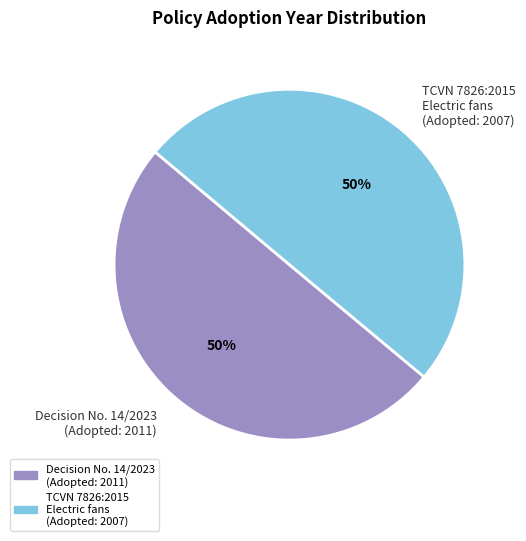

Count the number of slices in the pie.

2